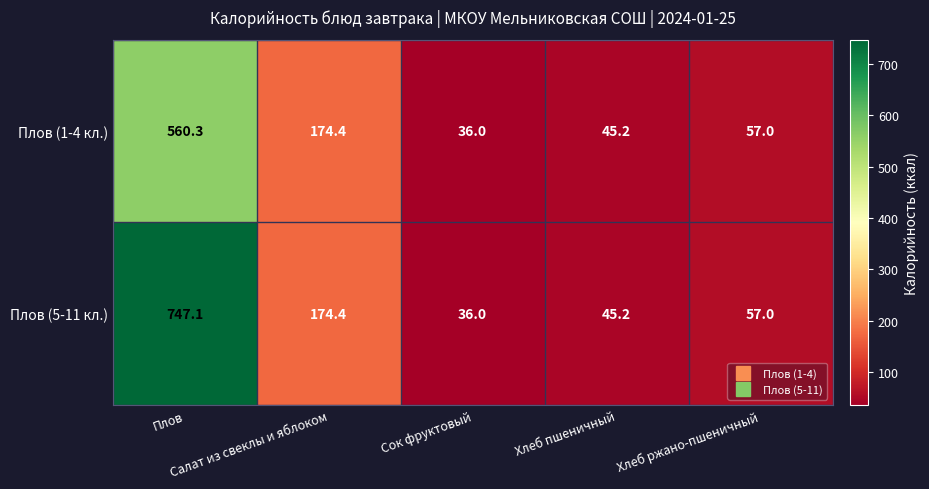

Count the number of categories in the chart.

5